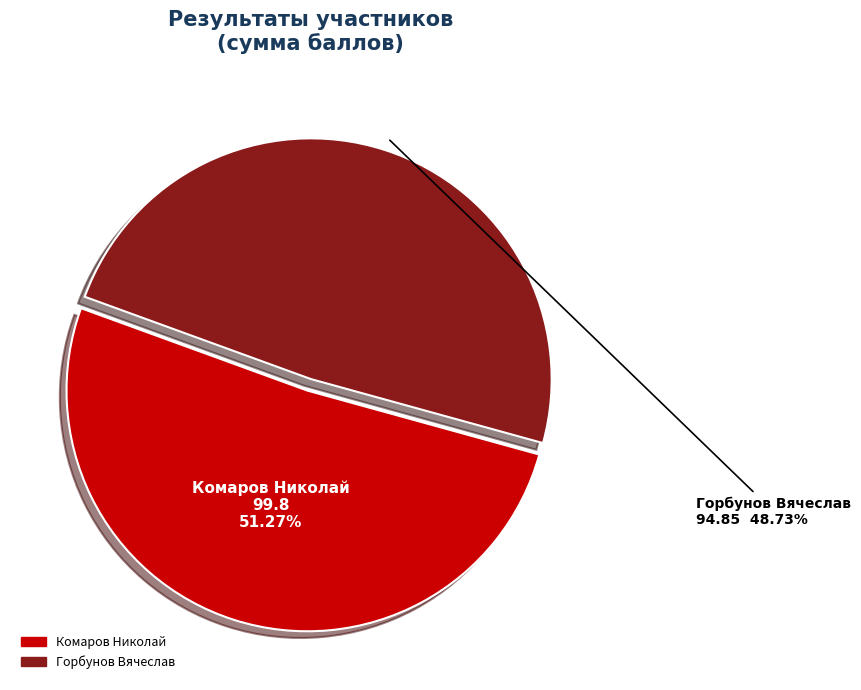

Which category has the smallest portion of the pie?

Горбунов Вячеслав